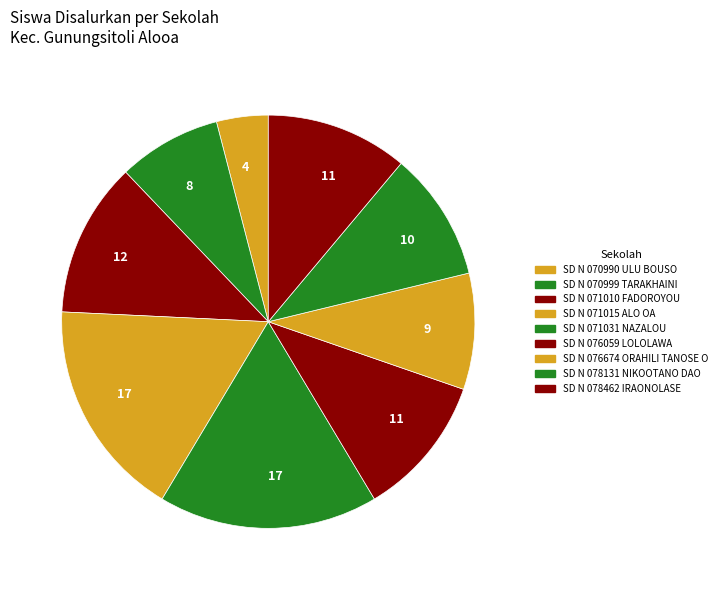

Rank the categories by value from lowest to highest.

SD NEGERI 070990 ULU BOUSO, SD NEGERI 070999 TARAKHAINI, SD NEGERI 076674 ORAHILI TANOSE O, SD NEGERI 078131 NIKOOTANO DAO, SD NEGERI 076059 LOLOLAWA, SD NEGERI 078462 IRAONOLASE, SD NEGERI 071010 FADOROYOU, SD NEGERI 071015 ALO OA, SD NEGERI 071031 NAZALOU